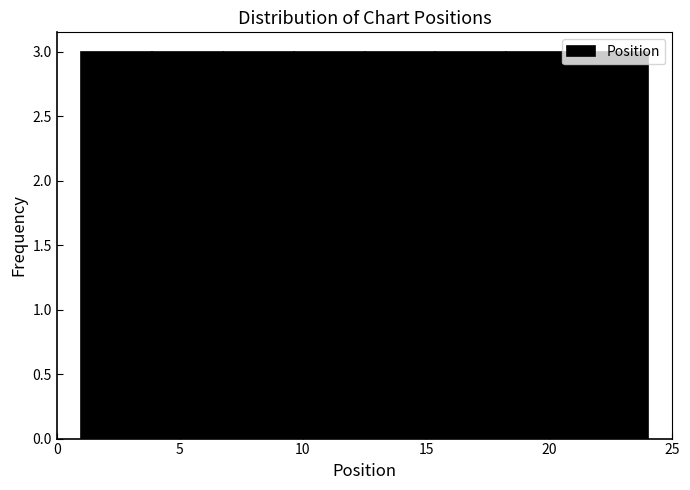

Reading left to right, transcribe this chart: for each bar, give the range it covers on the x-axis and its height. Neither the bar edges nor the heights are printed on the chart, so give them approximately, as read against the axes.

1.0 to 4.0: 3
4.0 to 7.0: 3
7.0 to 9.5: 3
9.5 to 12.5: 3
12.5 to 15.5: 3
15.5 to 18.5: 3
18.5 to 21.0: 3
21.0 to 24.0: 3